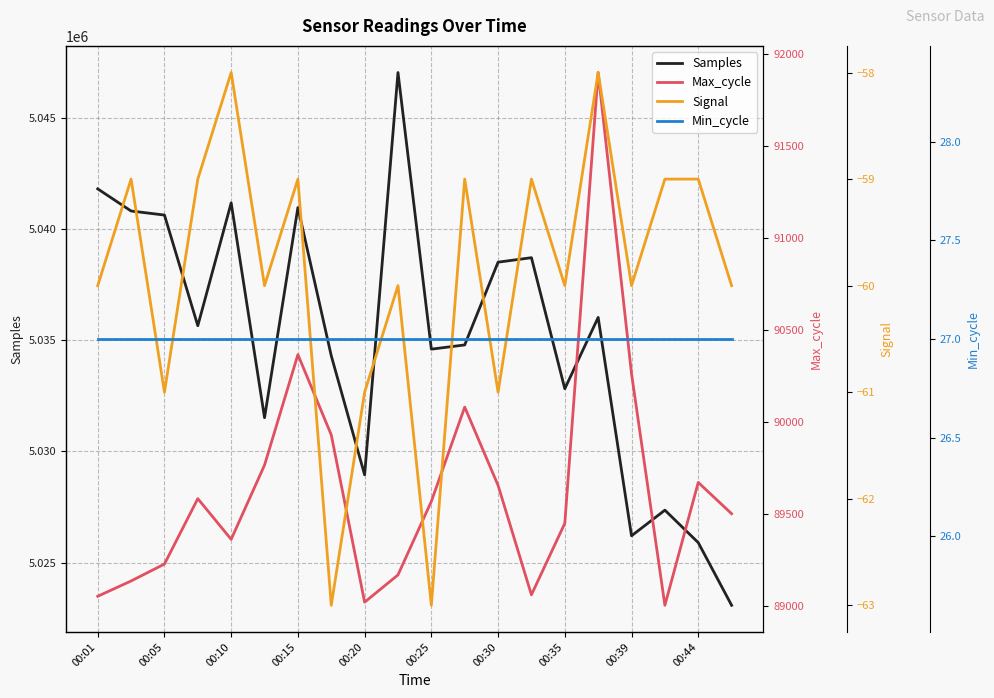

Does the chart display data point markers on the line(s)?

No